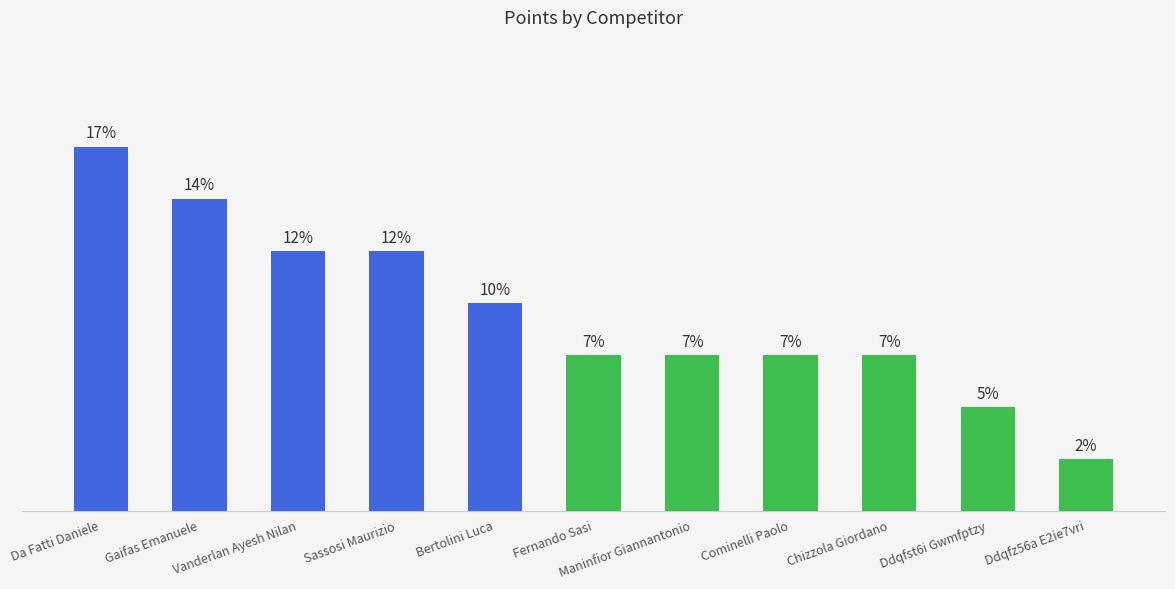

Reading right to left, transcribe all the data shown in this chart.

2	4	6	6	6	6	8	10	10	12	14